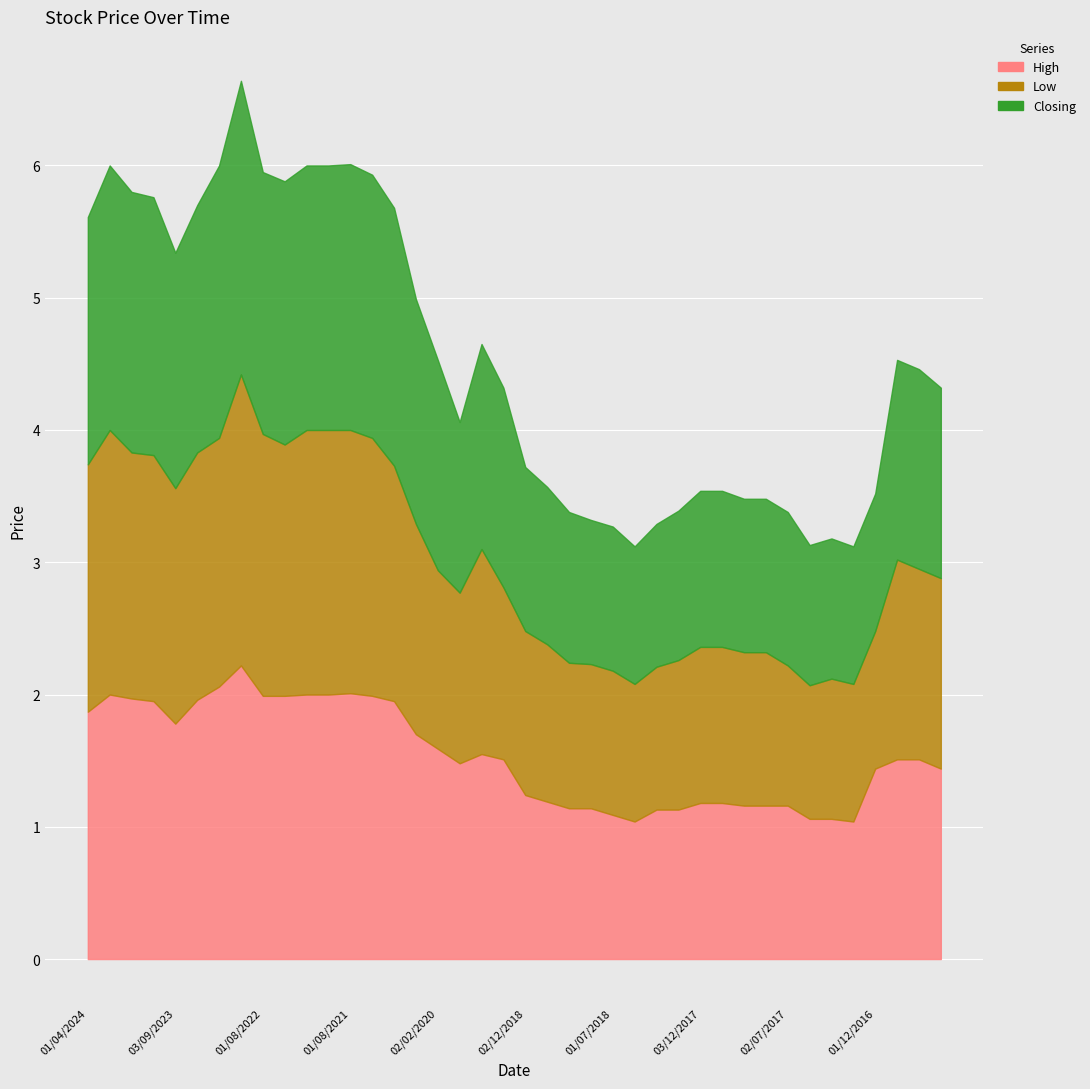

The value of Low at 02/12/2018 is 2.1. True or false?

False